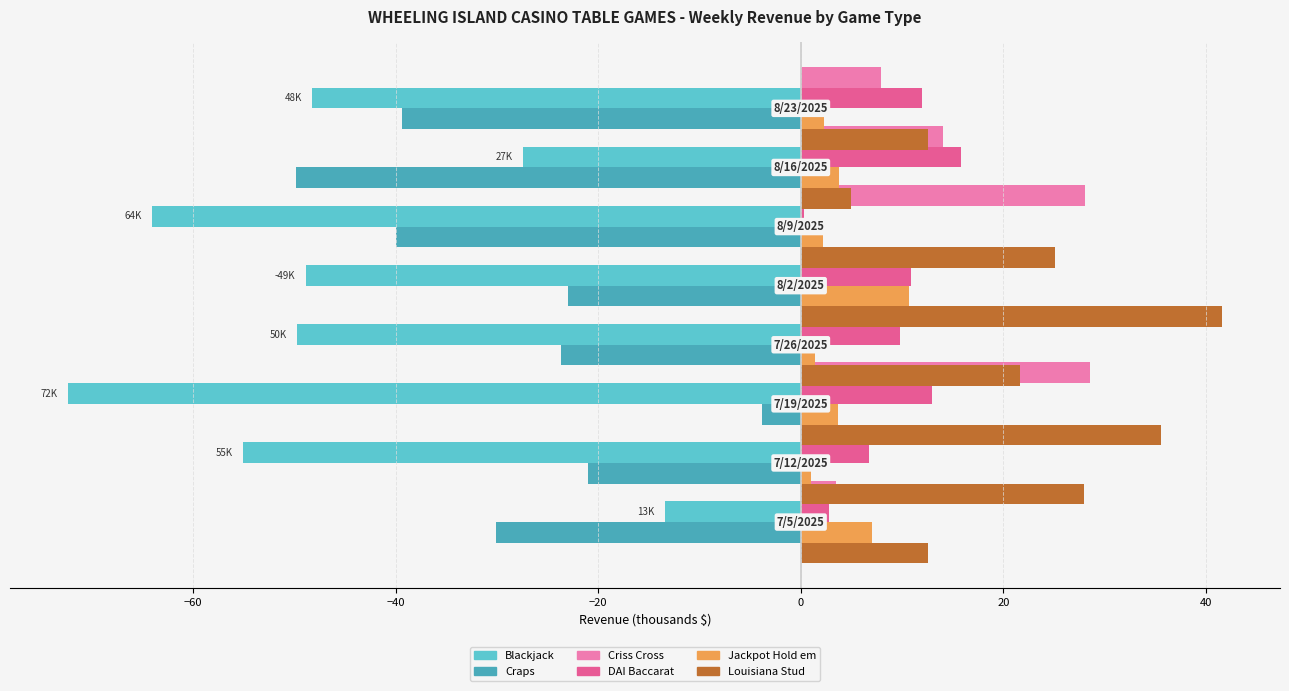

The value of Blackjack at −20 is -49.7. True or false?

True